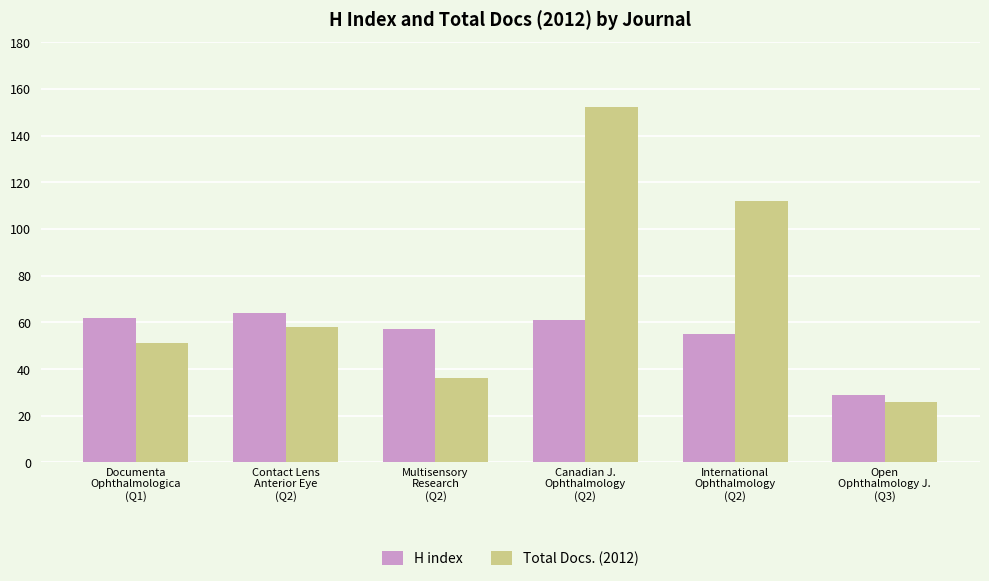

What is the maximum value for Total Docs. (2012)?

152